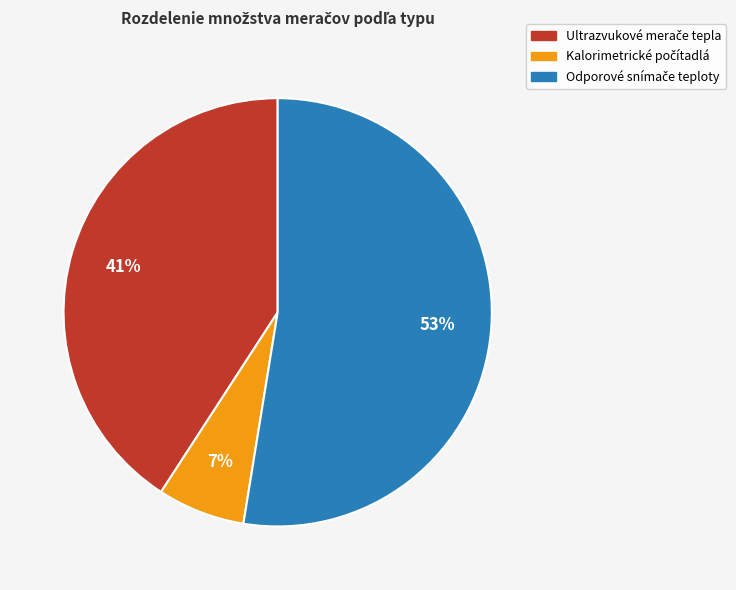

To the nearest percent, what is the average slice percentage?

33%